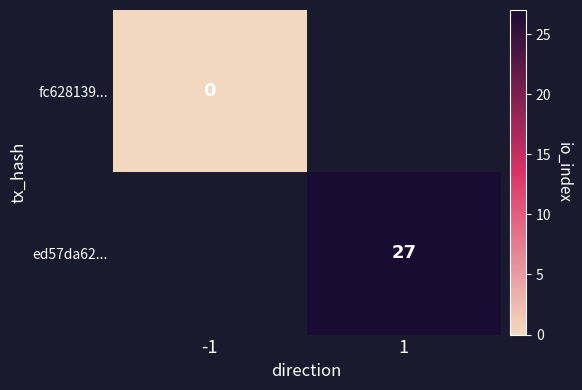

At how many categories does at least one series exceed 18?

1